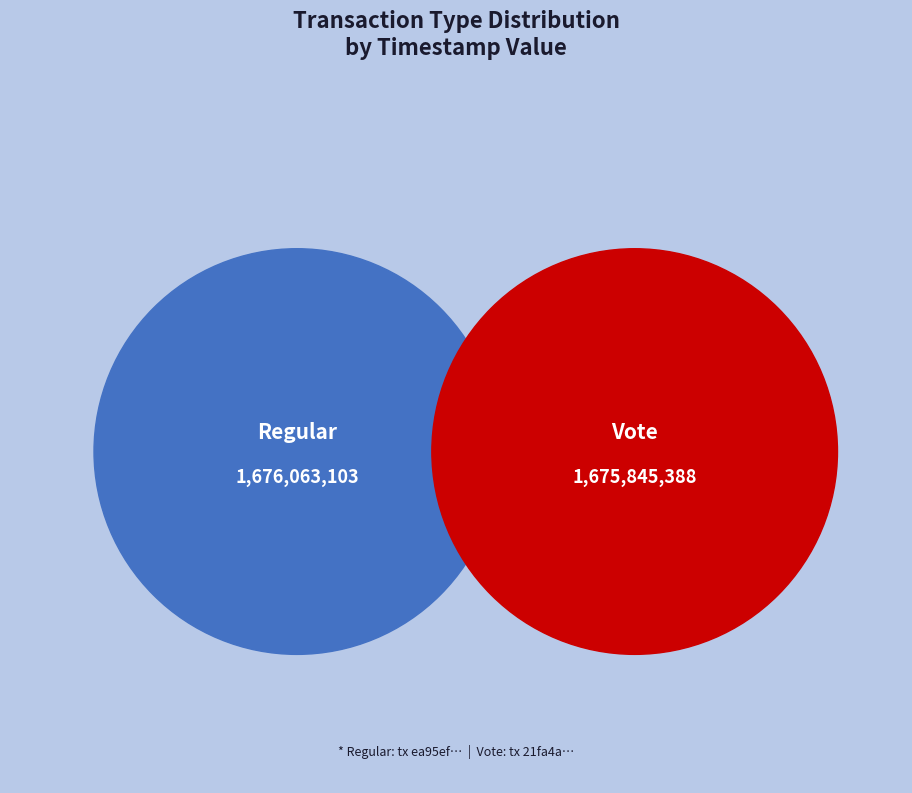

What is the change in value from Regular to Vote?

-217715